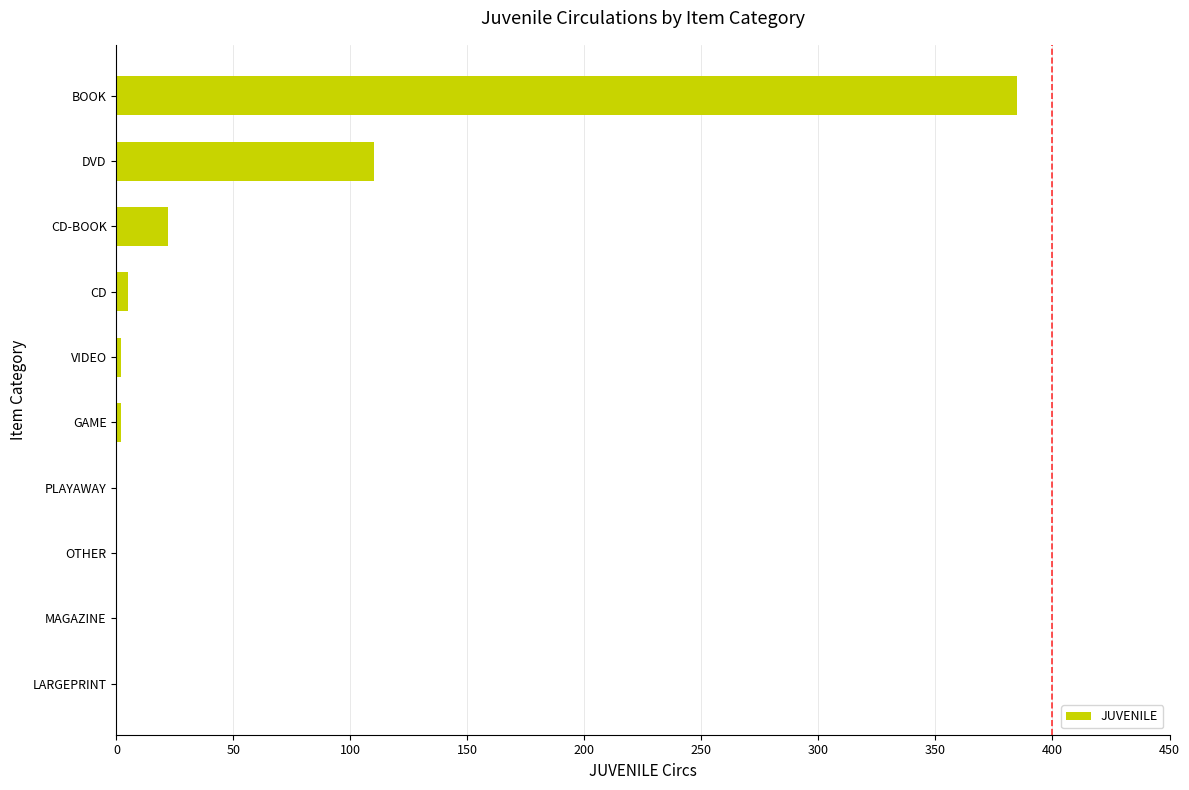

Does the chart contain stacked bars?

No